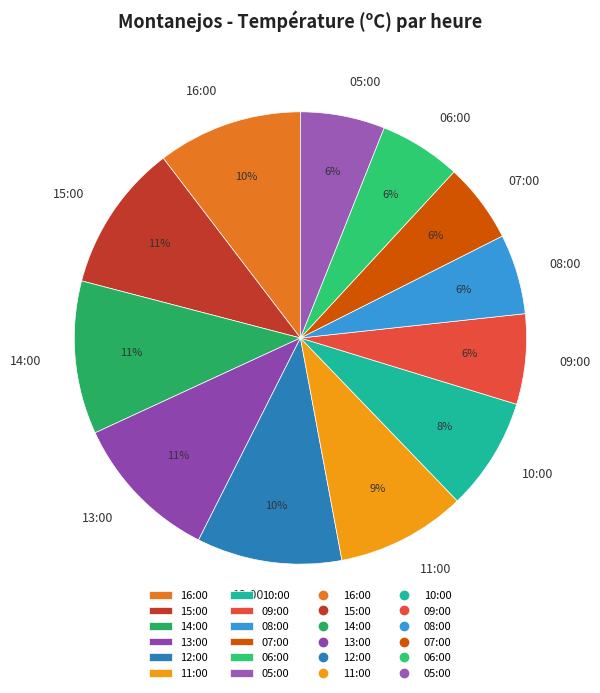

What percentage is the 06:00 slice, to the nearest percent?

6%